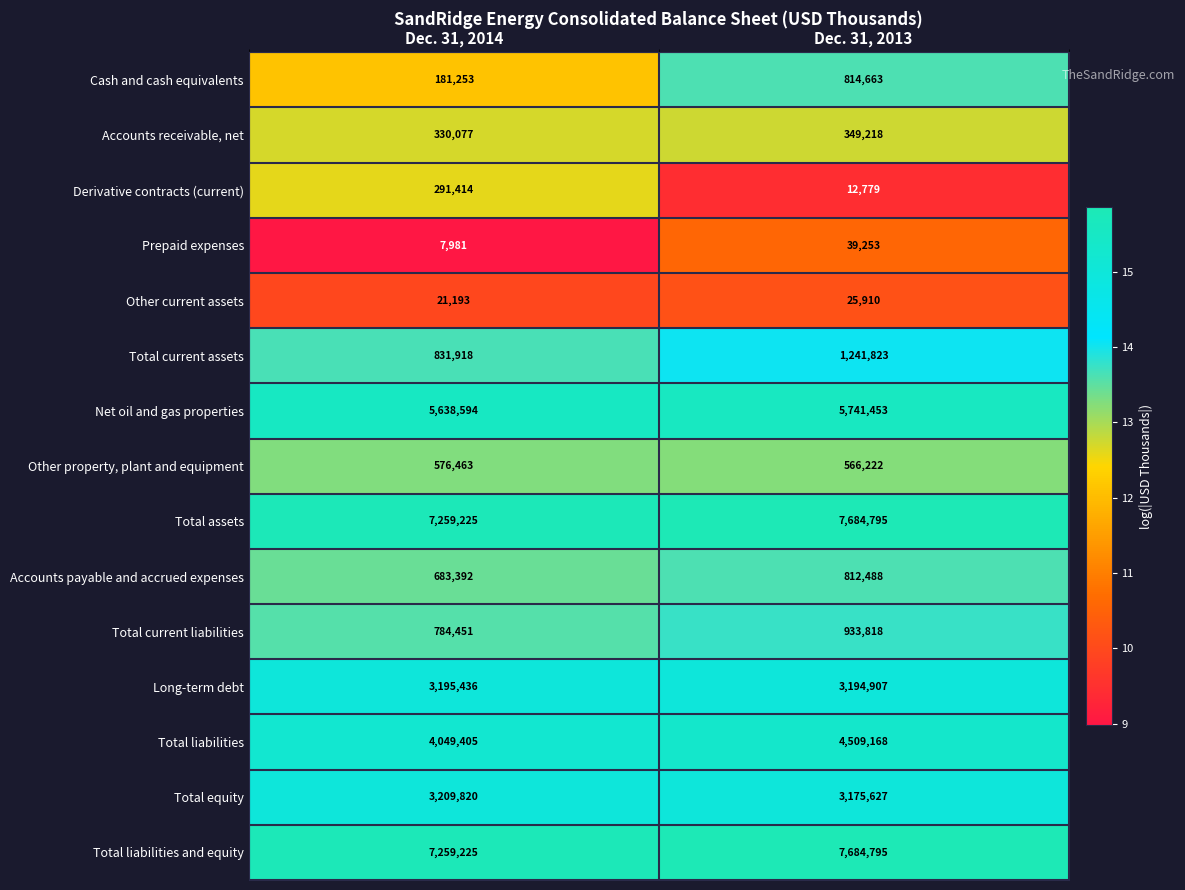

Reading left to right, extract all data points from this chart.

Cash and cash equivalents: 181253	814663
Accounts receivable, net: 330077	349218
Derivative contracts (current): 291414	12779
Prepaid expenses: 7981	39253
Other current assets: 21193	25910
Total current assets: 831918	1241823
Net oil and gas properties: 5638594	5741453
Other property, plant and equipment: 576463	566222
Total assets: 7259225	7684795
Accounts payable and accrued expenses: 683392	812488
Total current liabilities: 784451	933818
Long-term debt: 3195436	3194907
Total liabilities: 4049405	4509168
Total equity: 3209820	3175627
Total liabilities and equity: 7259225	7684795